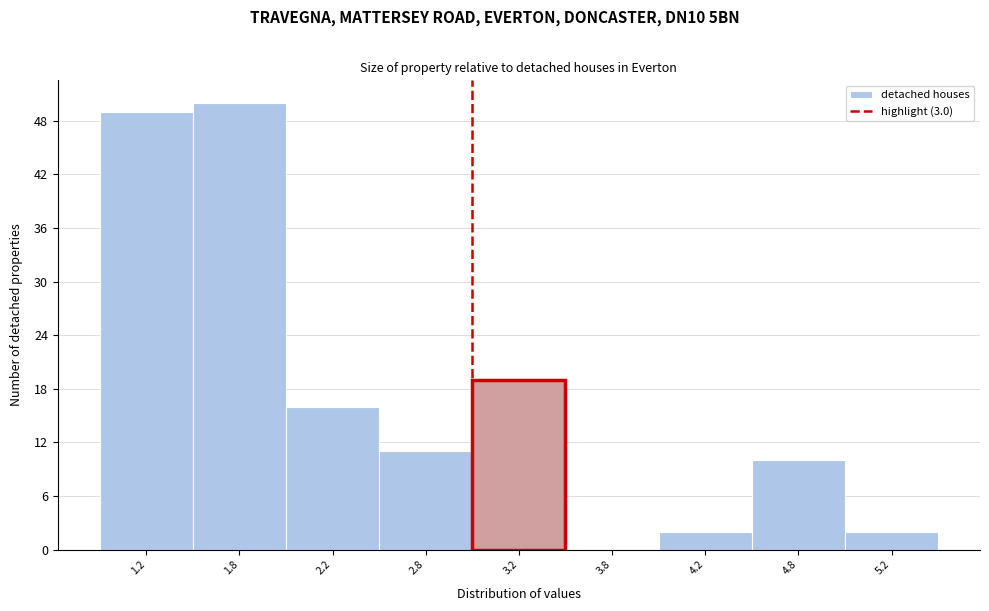

Reading left to right, list all the values displayed in this chart.

1.2=49	1.8=50	2.2=16	2.8=11	3.2=19	3.8=0	4.2=2	4.8=10	5.2=2